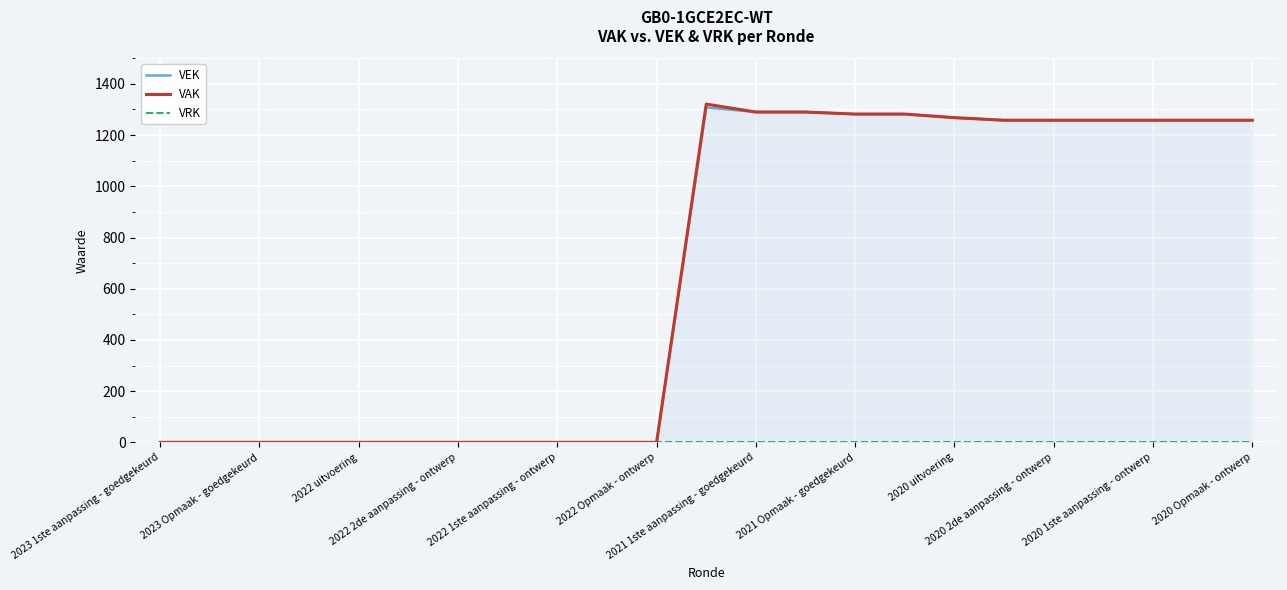

What is the difference between the maximum and minimum values in the VEK series?

1308